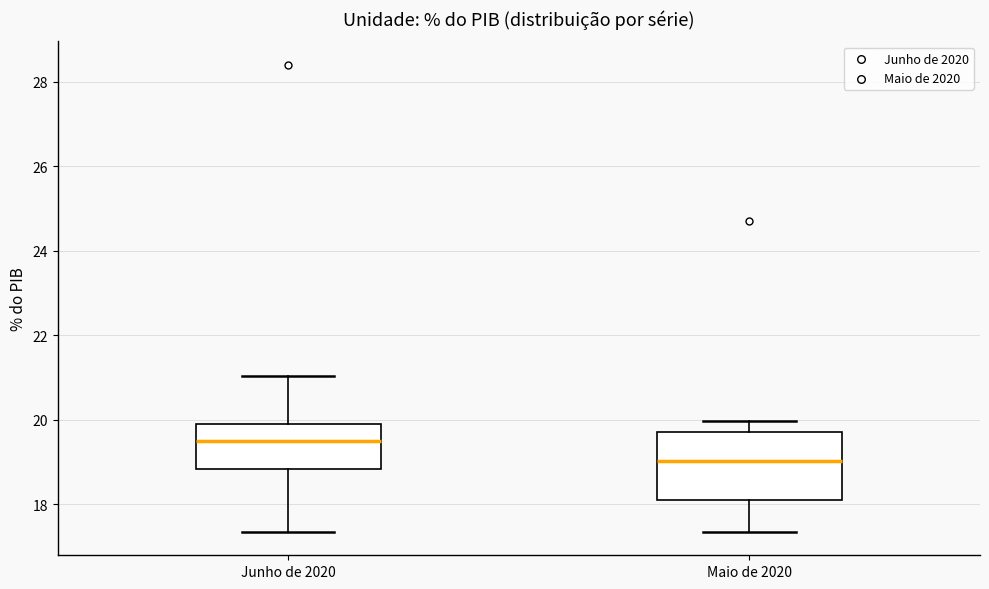

Reading left to right, transcribe this box plot: for each box, give where its median line is, the range the box spans, and where its two whiskers end, as read against the y-axis. The values are not printed on the chart, so give them approximately, as read against the axis.

Junho de 2020: median 19.4, box 18.8 to 20.0, whiskers 17.4 to 21.0
Maio de 2020: median 19.0, box 18.0 to 19.8, whiskers 17.4 to 20.0